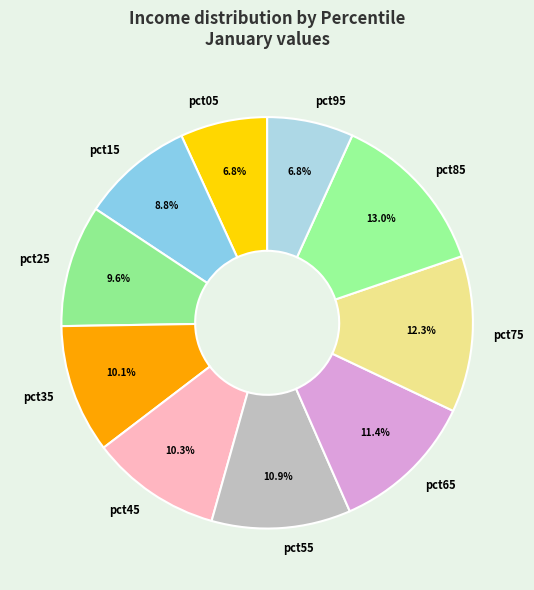

The pct05 slice represents 7% of the pie. True or false?

True